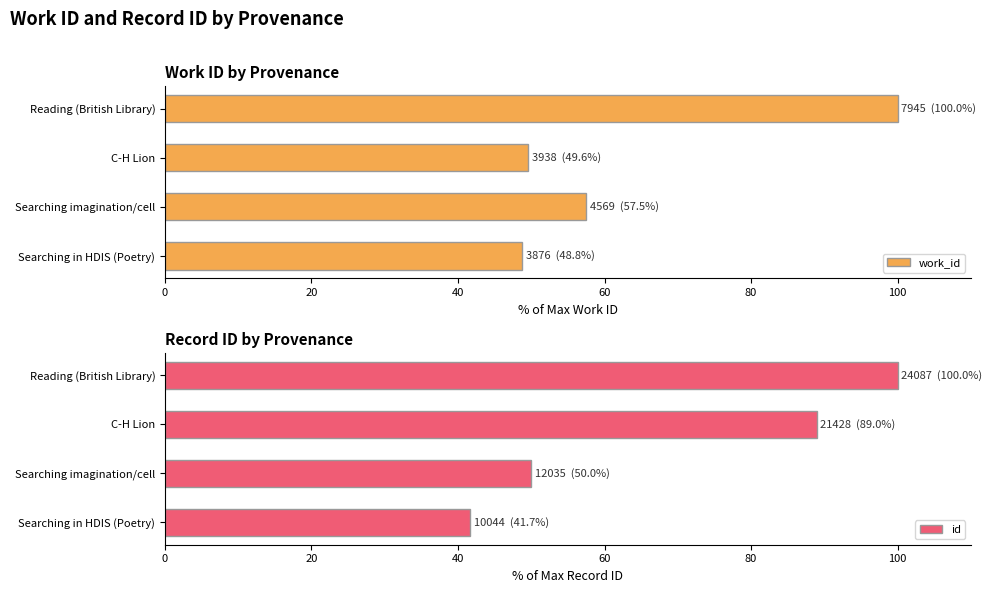

Is it true that work_id equals 57.5 at Searching imagination/cell?

True